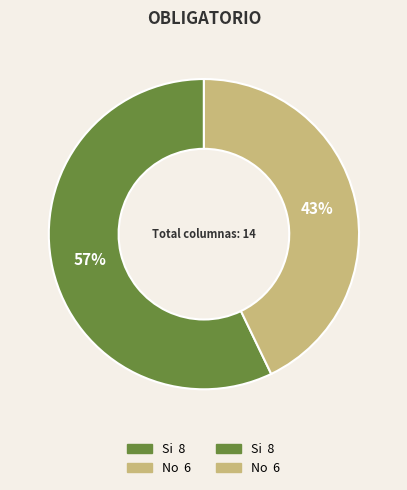

To the nearest percent, what is the difference between the largest and smallest slice percentages?

14%